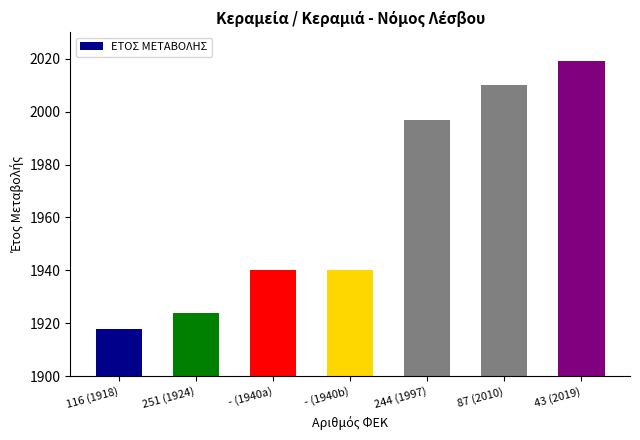

What is the change in value from 251 (1924) to - (1940a)?

+16